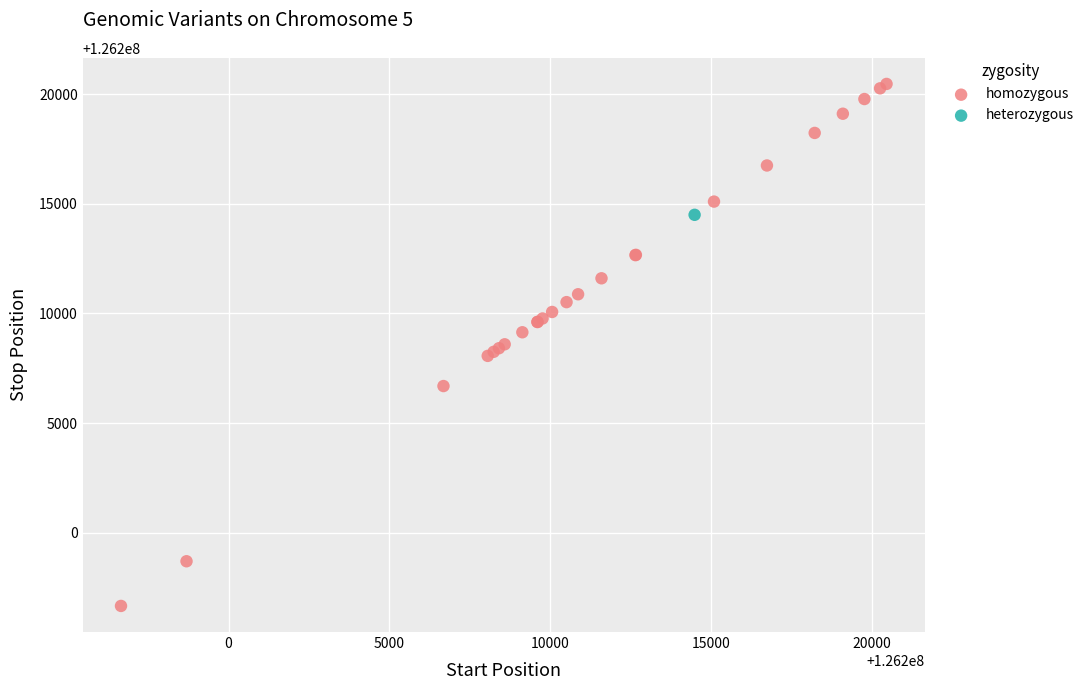

What are all the series names shown in the legend?

homozygous, heterozygous